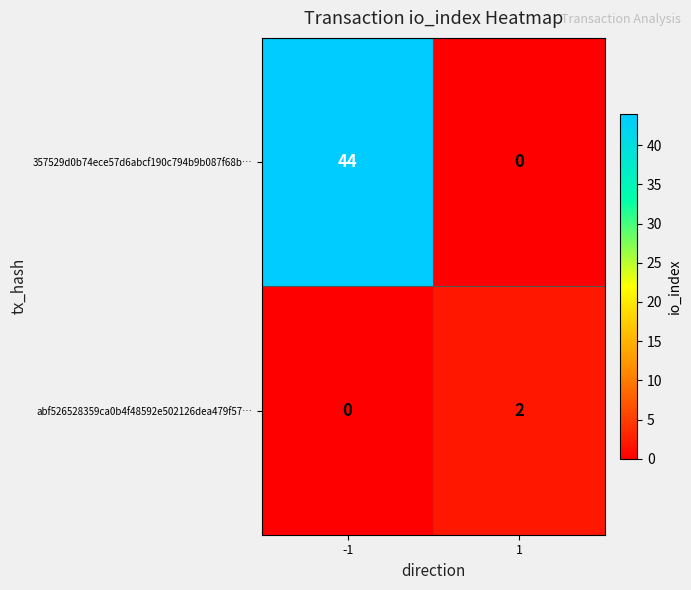

How many positive values does the 357529d0b74ece57d6abcf190c794b9b087f68b… series have?

1